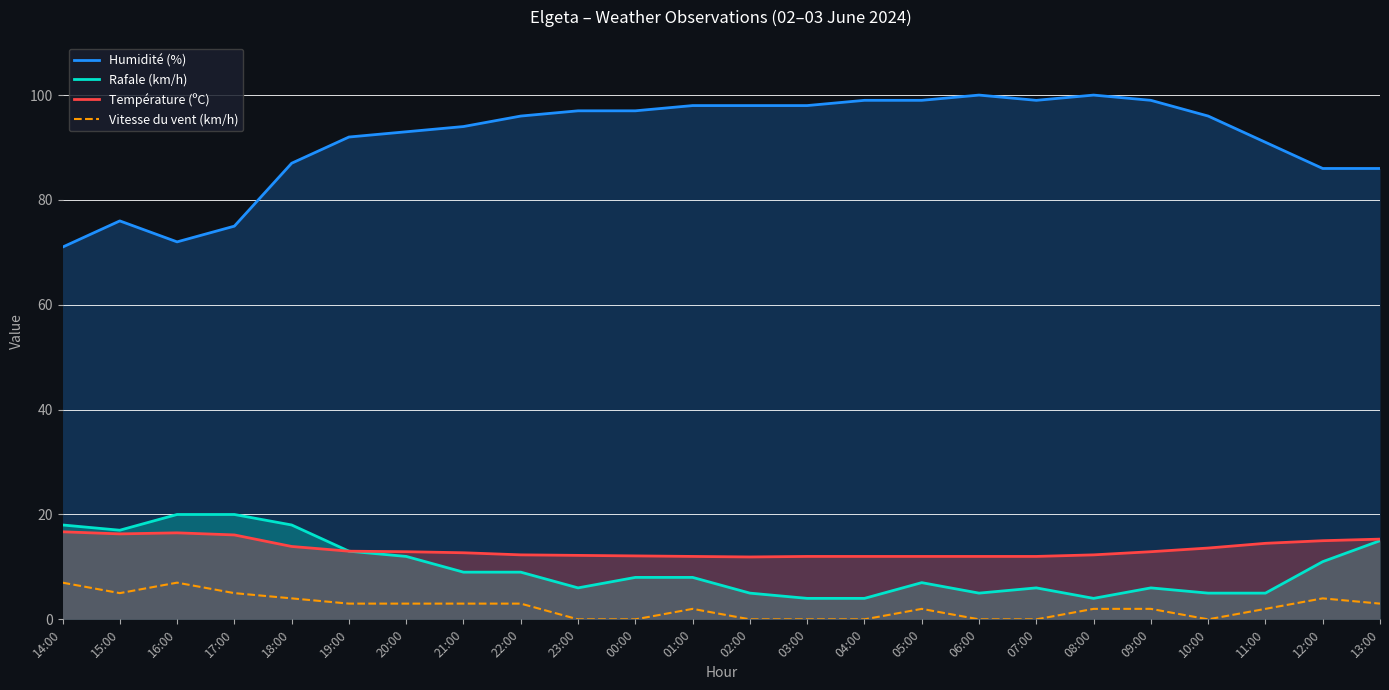

What are all the series names shown in the legend?

Humidité (%), Rafale (km/h), Température (ºC), Vitesse du vent (km/h)